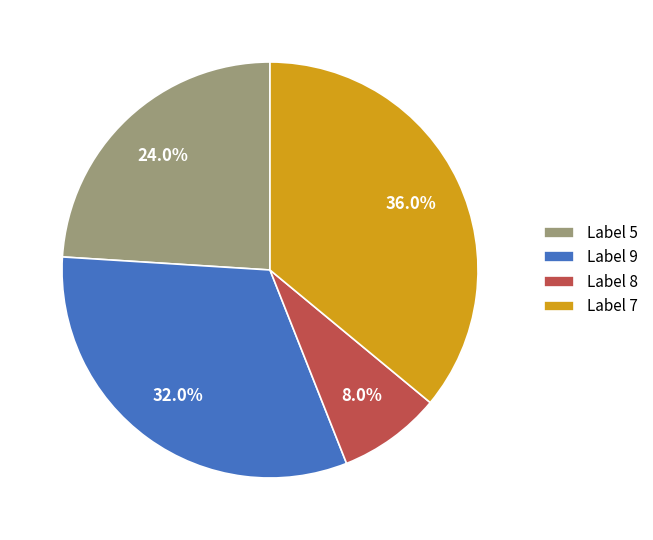

What is the smallest slice in the pie chart?

Label 8